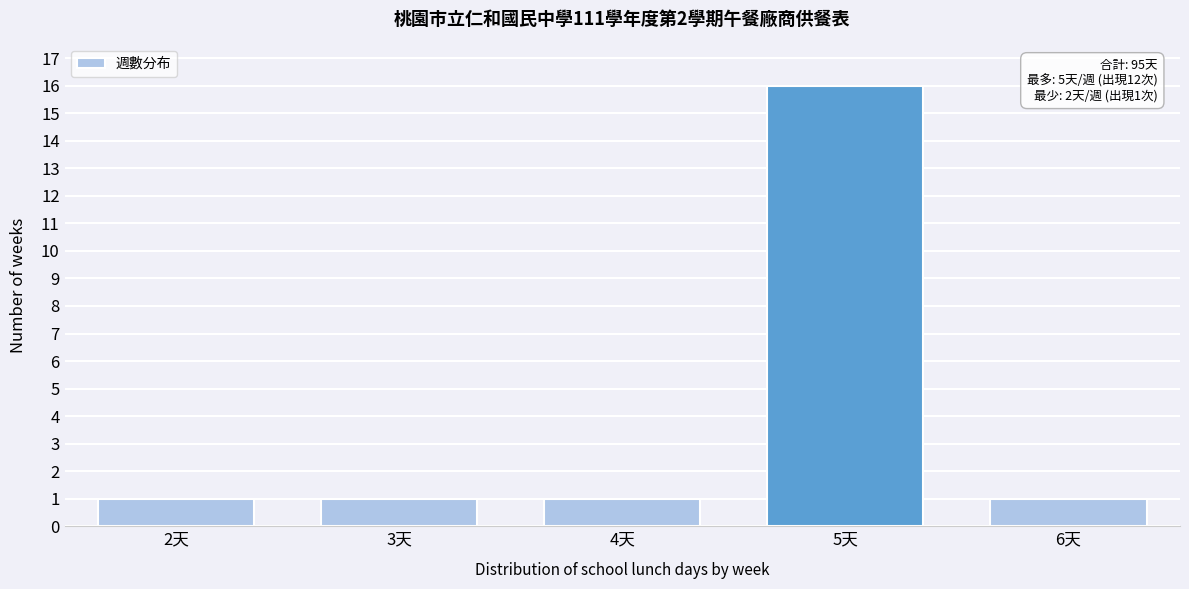

Reading left to right, transcribe all the data shown in this chart.

1	1	1	16	1